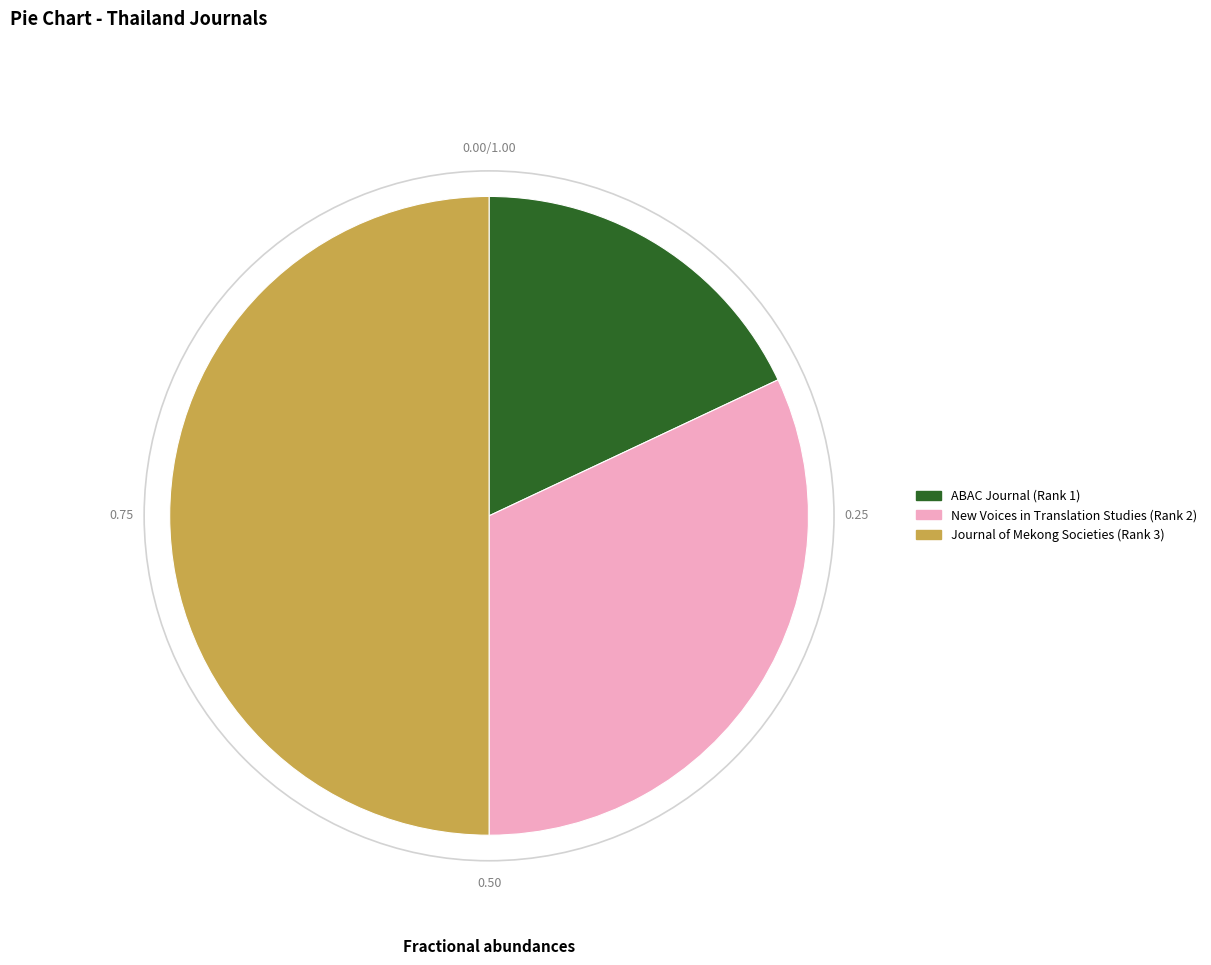

Which has a higher value, ABAC Journal (Rank 1) or New Voices in Translation Studies (Rank 2)?

New Voices in Translation Studies (Rank 2)